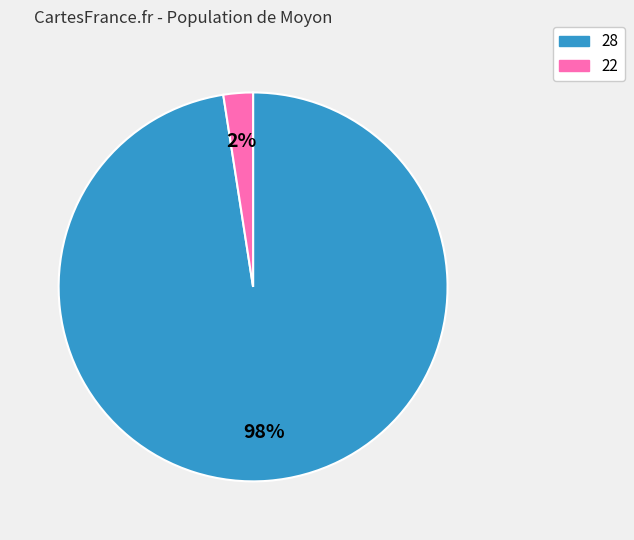

To the nearest percent, what is the average slice percentage?

50%